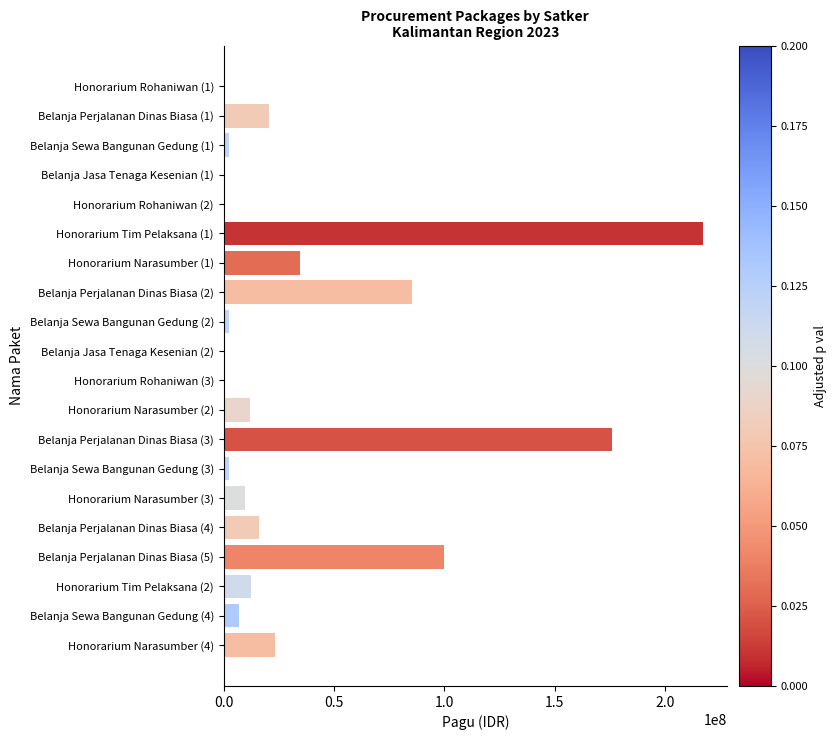

The value at Belanja Sewa Bangunan Gedung (4) is 7000000. True or false?

True